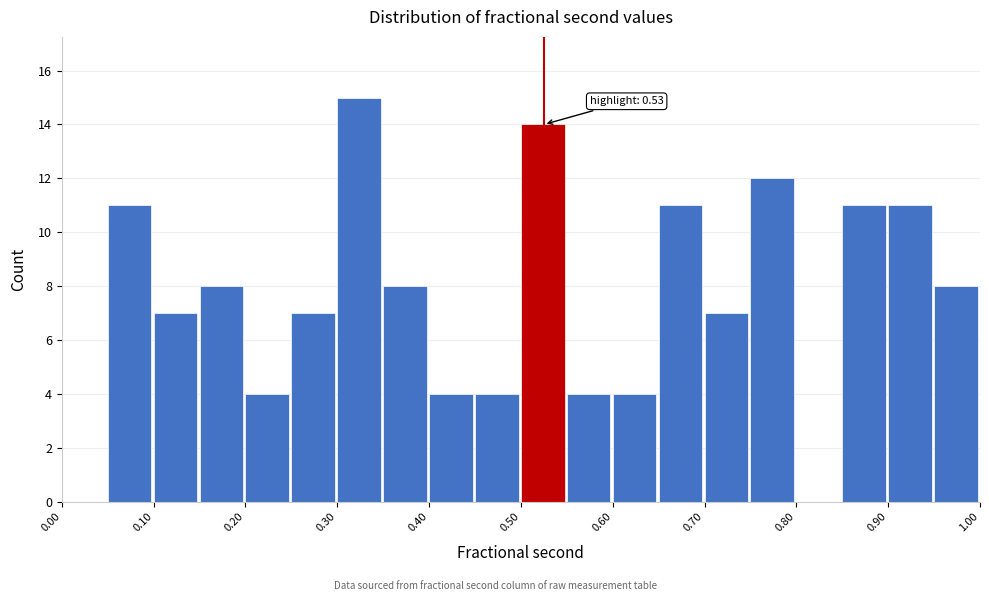

Which range on the x-axis has the tallest bar?

0.30 to 0.35